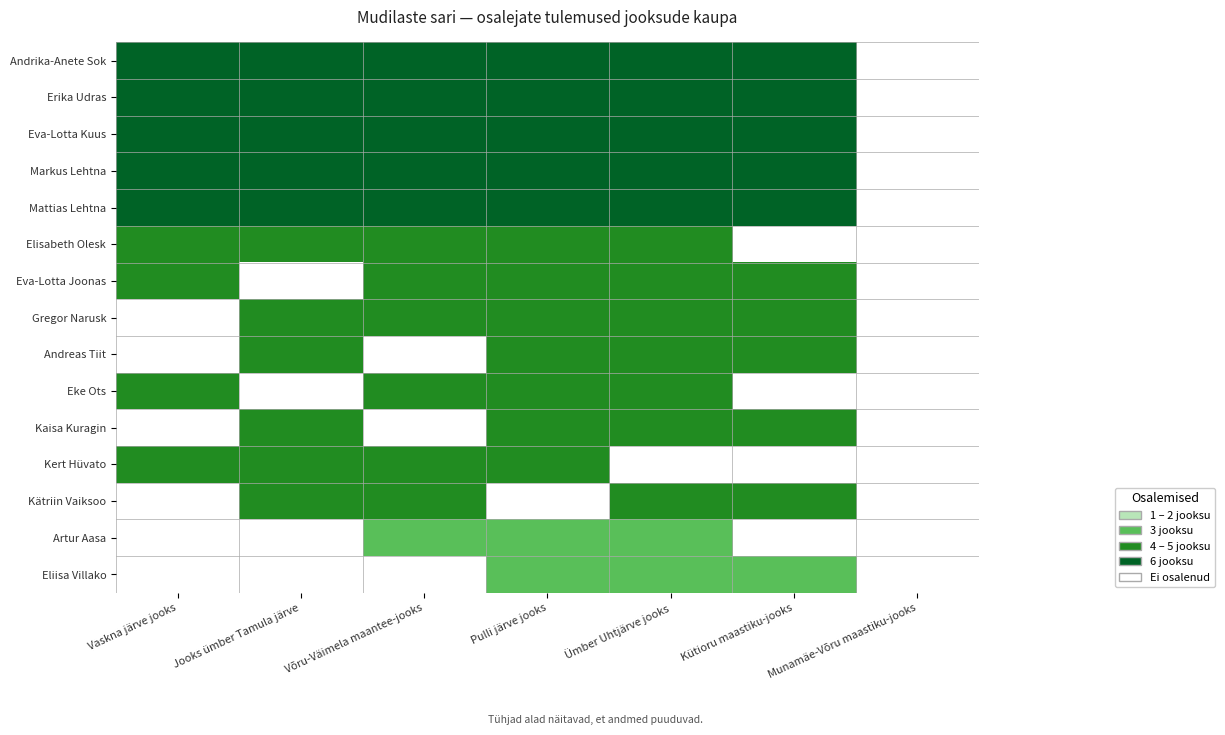

Is the value of Mattias Lehtna at Ümber Uhtjärve jooks greater than the value of Gregor Narusk at Vaskna järve jooks?

Yes